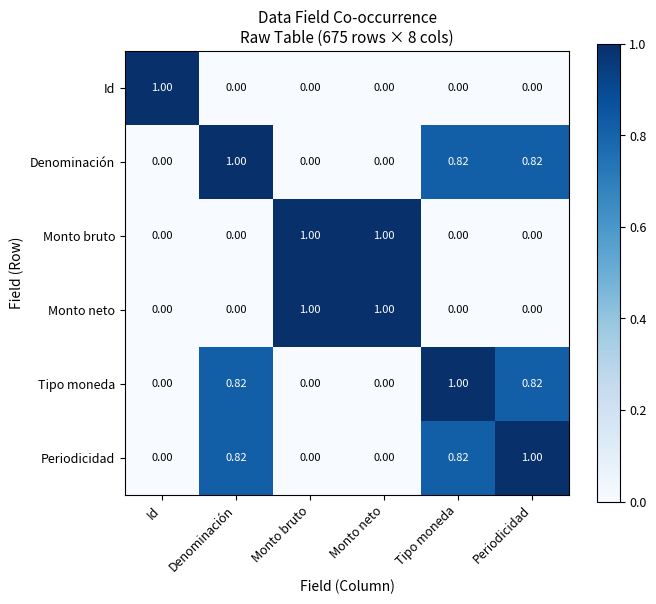

Is the value of Monto bruto at Periodicidad greater than the value of Denominación at Denominación?

No